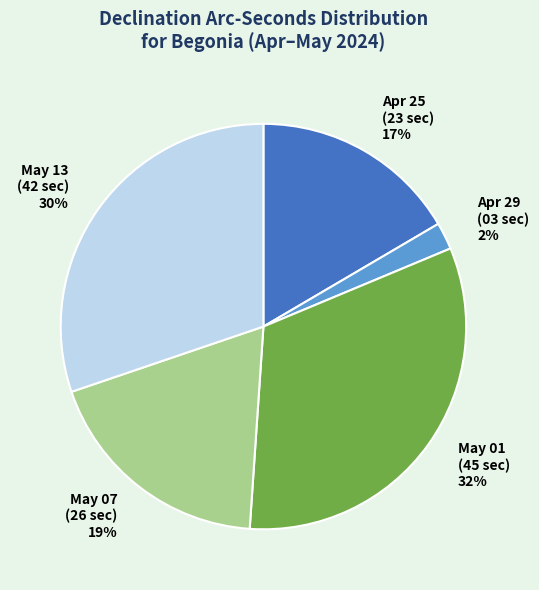

The May 13 (42 sec) slice represents 30% of the pie. True or false?

True